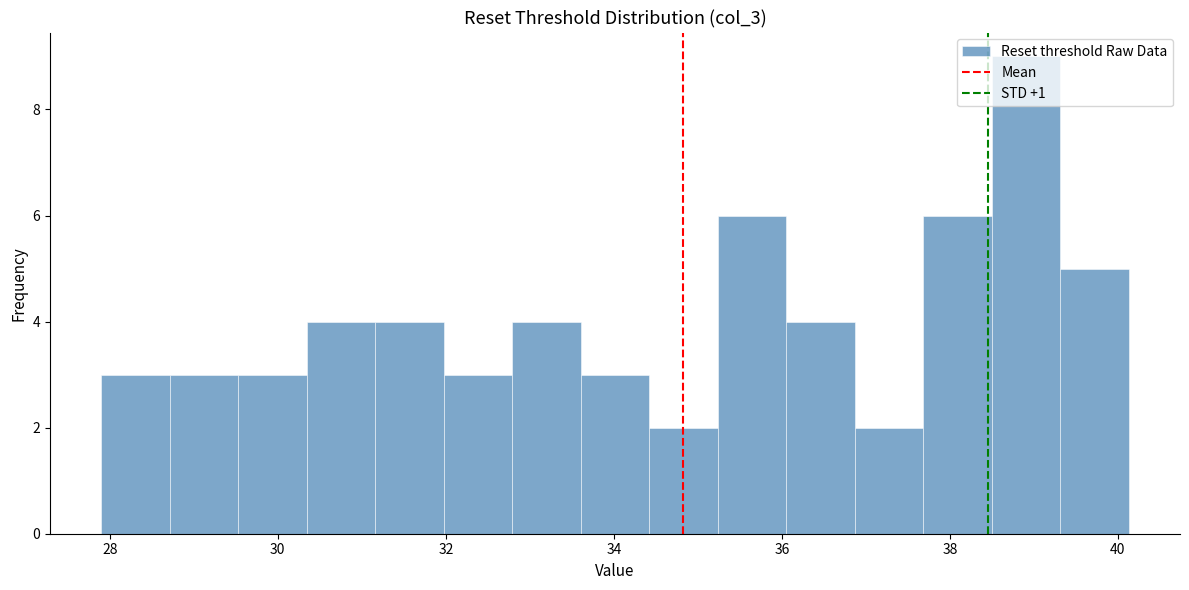

How tall is the bar that spans 39.4 to 40.2 on the x-axis? Neither the bar edges nor the heights are printed on the chart, so give them approximately, as read against the axes.

5